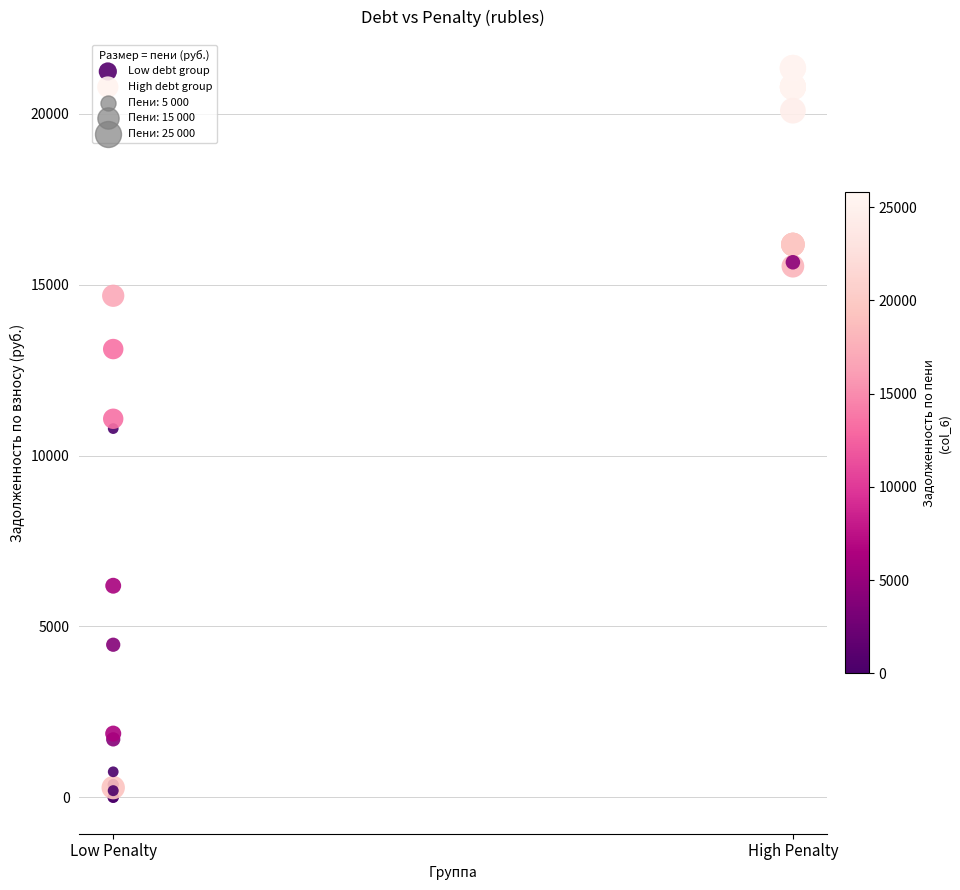

Which series reaches the maximum Y coordinate?

High debt group